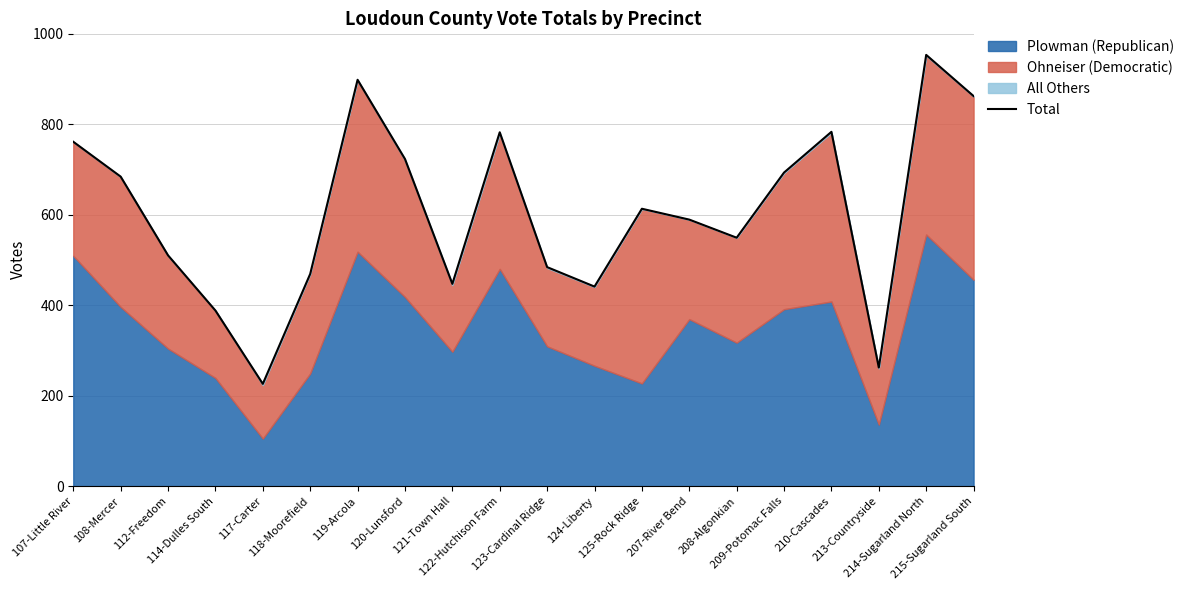

What is the ratio of the value at 108-Mercer to the value at 119-Arcola?

0.8